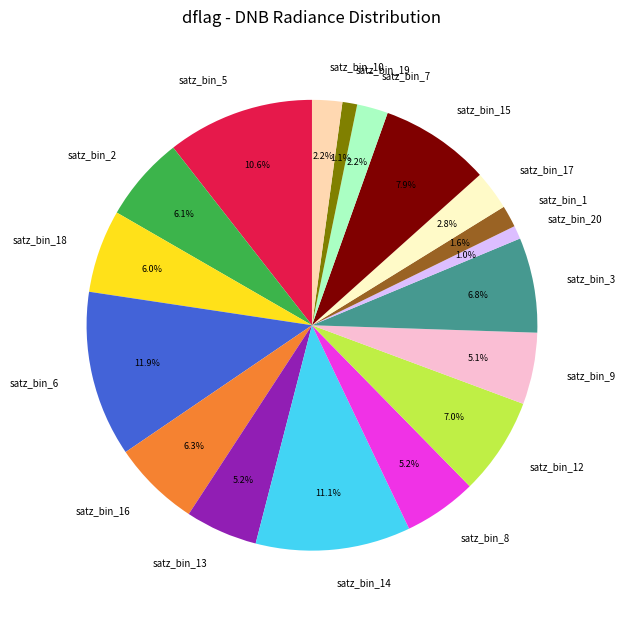

Which category has the biggest portion of the pie?

satz_bin_6